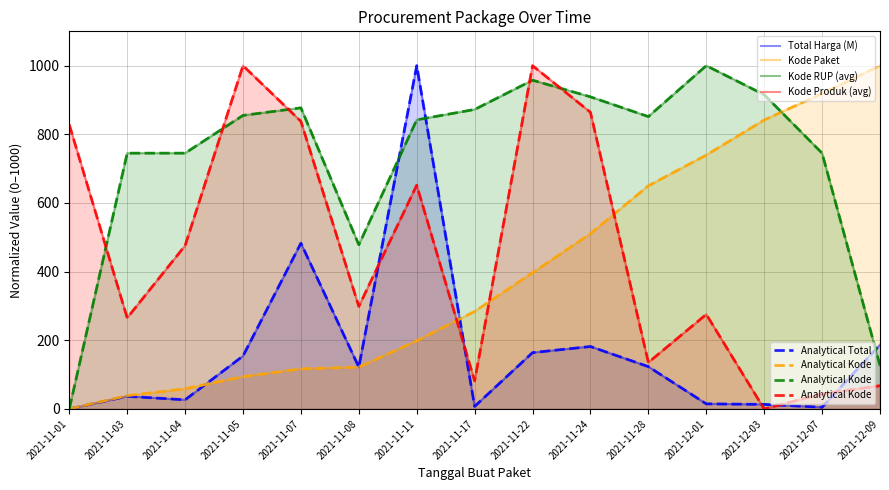

Reading left to right, extract all data points from this chart.

Total Harga (M): 2021-11-01=0.0	2021-11-03=36.9	2021-11-04=26.6	2021-11-05=154.2	2021-11-07=482.8	2021-11-08=122.0	2021-11-11=1000.0	2021-11-17=7.3	2021-11-22=164.1	2021-11-24=181.8	2021-11-28=123.2	2021-12-01=14.8	2021-12-03=13.3	2021-12-07=5.0	2021-12-09=187.0
Analytical Total: 2021-11-01=0.0	2021-11-03=36.9	2021-11-04=26.6	2021-11-05=154.2	2021-11-07=482.8	2021-11-08=122.0	2021-11-11=1000.0	2021-11-17=7.3	2021-11-22=164.1	2021-11-24=181.8	2021-11-28=123.2	2021-12-01=14.8	2021-12-03=13.3	2021-12-07=5.0	2021-12-09=187.0
Kode Paket: 2021-11-01=0.0	2021-11-03=38.6	2021-11-04=58.7	2021-11-05=94.0	2021-11-07=116.7	2021-11-08=121.8	2021-11-11=198.4	2021-11-17=284.0	2021-11-22=396.8	2021-11-24=510.6	2021-11-28=650.1	2021-12-01=739.5	2021-12-03=841.8	2021-12-07=918.8	2021-12-09=1000.0
Analytical Kode: 2021-11-01=828.1	2021-11-03=265.3	2021-11-04=475.7	2021-11-05=1000.0	2021-11-07=837.8	2021-11-08=298.7	2021-11-11=651.9	2021-11-17=81.7	2021-11-22=1000.0	2021-11-24=864.2	2021-11-28=135.4	2021-12-01=275.5	2021-12-03=0.0	2021-12-07=44.1	2021-12-09=67.7
Kode RUP (avg): 2021-11-01=0.0	2021-11-03=745.1	2021-11-04=745.1	2021-11-05=855.1	2021-11-07=877.2	2021-11-08=478.2	2021-11-11=842.2	2021-11-17=872.4	2021-11-22=957.6	2021-11-24=909.2	2021-11-28=851.6	2021-12-01=1000.0	2021-12-03=915.4	2021-12-07=745.1	2021-12-09=126.7
Kode Produk (avg): 2021-11-01=828.1	2021-11-03=265.3	2021-11-04=475.7	2021-11-05=1000.0	2021-11-07=837.8	2021-11-08=298.7	2021-11-11=651.9	2021-11-17=81.7	2021-11-22=1000.0	2021-11-24=864.2	2021-11-28=135.4	2021-12-01=275.5	2021-12-03=0.0	2021-12-07=44.1	2021-12-09=67.7